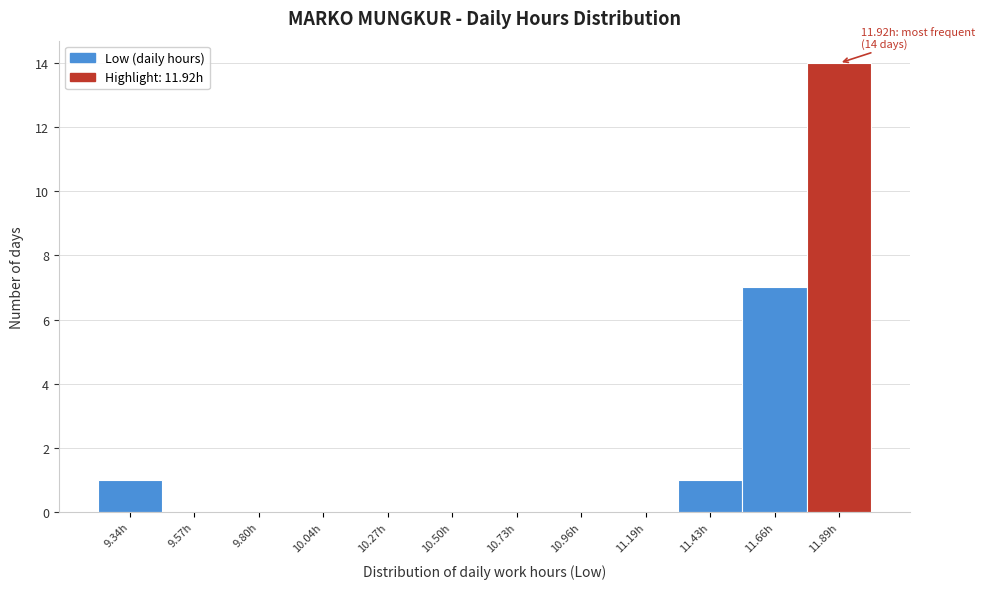

Reading left to right, transcribe all the data shown in this chart.

9.34h=1	9.57h=0	9.80h=0	10.04h=0	10.27h=0	10.50h=0	10.73h=0	10.96h=0	11.19h=0	11.43h=1	11.66h=7	11.89h=14